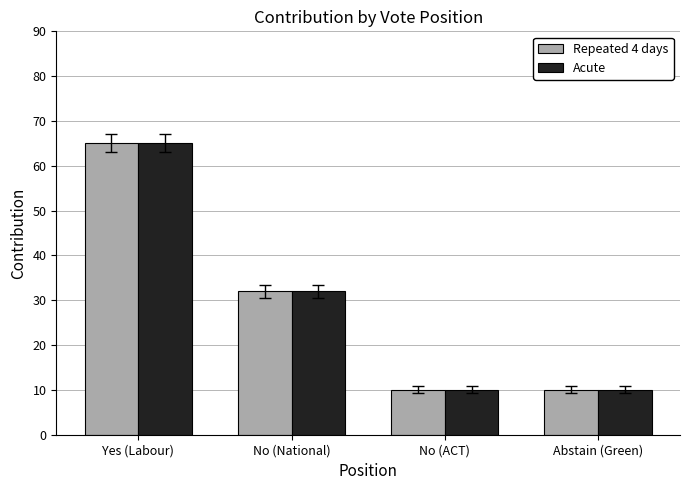

What is the difference between the maximum and minimum values in the Acute series?

55